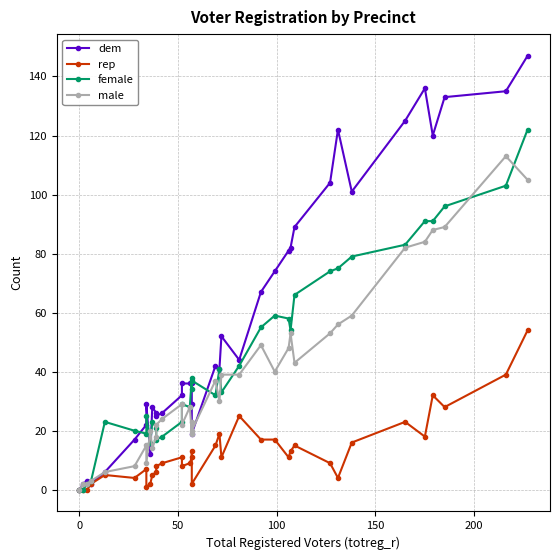

Which series has the widest spread of values?

dem